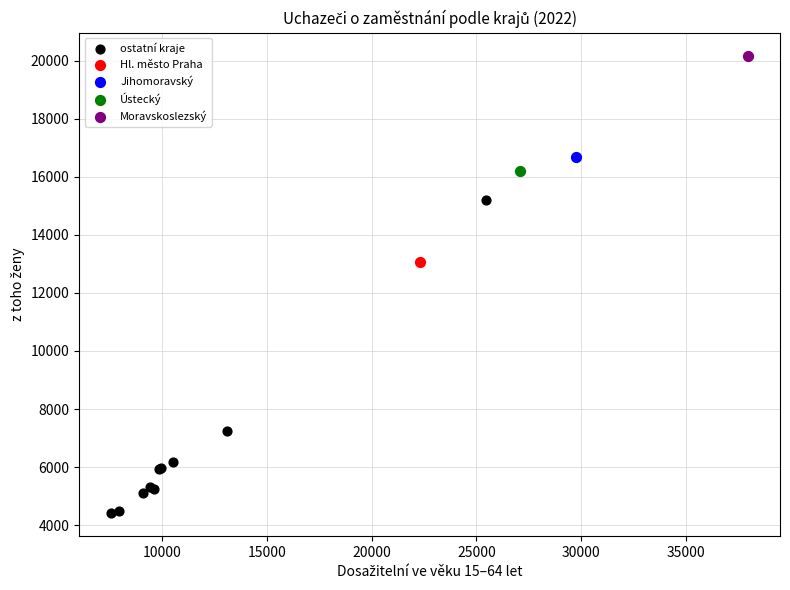

What are all the series names shown in the legend?

ostatní kraje, Hl. město Praha, Jihomoravský, Ústecký, Moravskoslezský